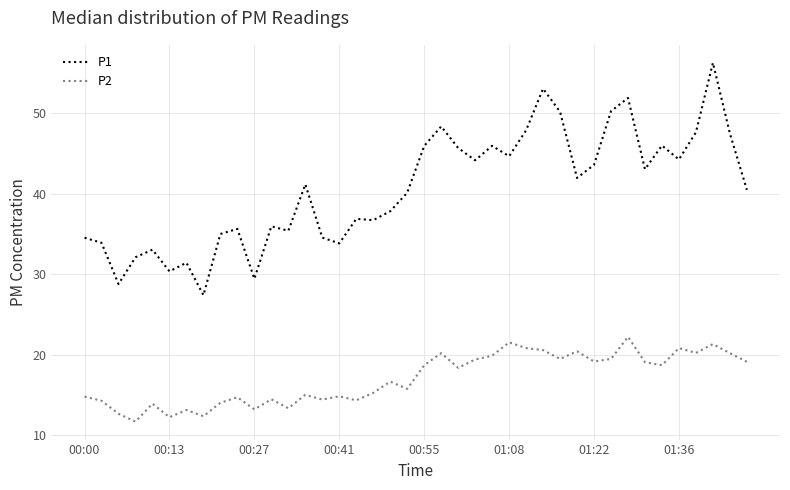

What is the average value of the P1 series?

40.6